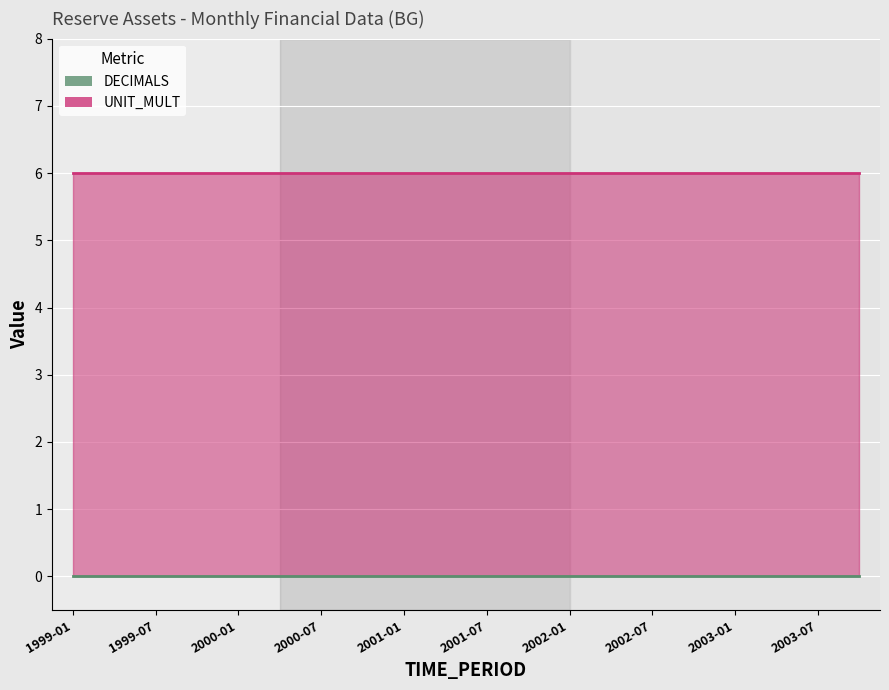

Which category has the highest value across all series?

1999-01